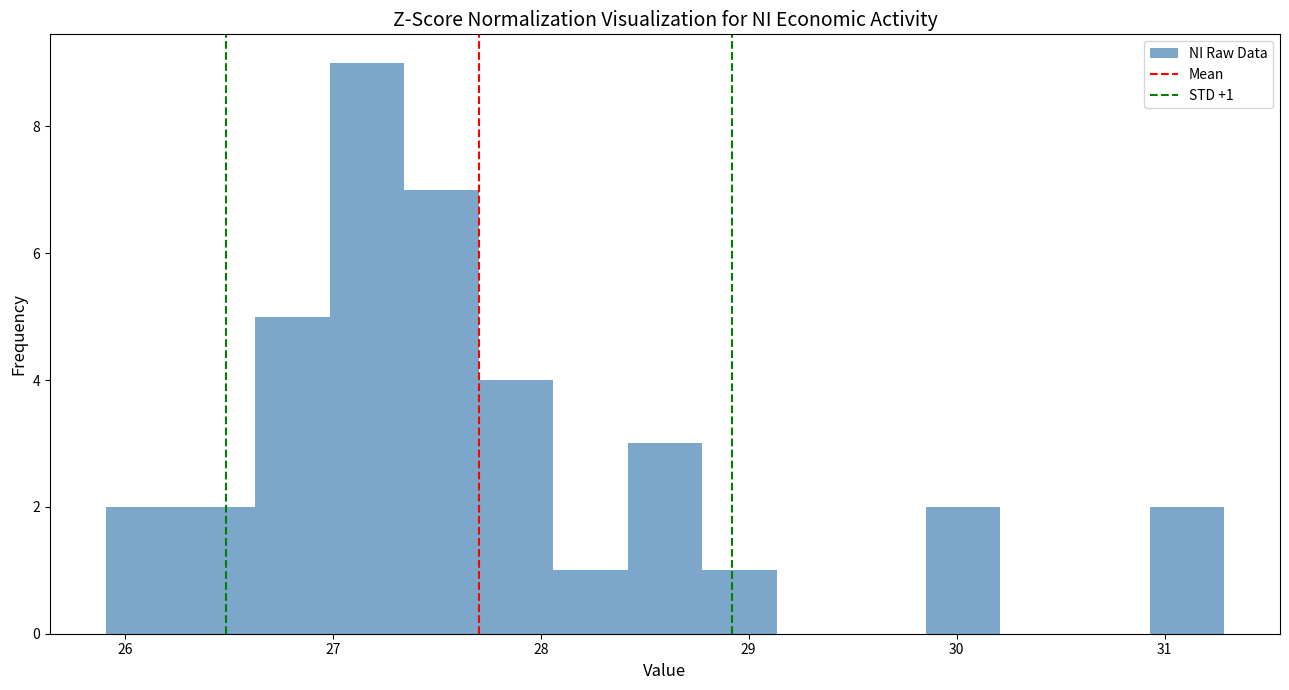

Around what value on the x-axis is the tallest bar? Give the approximate position of its centre, as read against the axis.

27.2